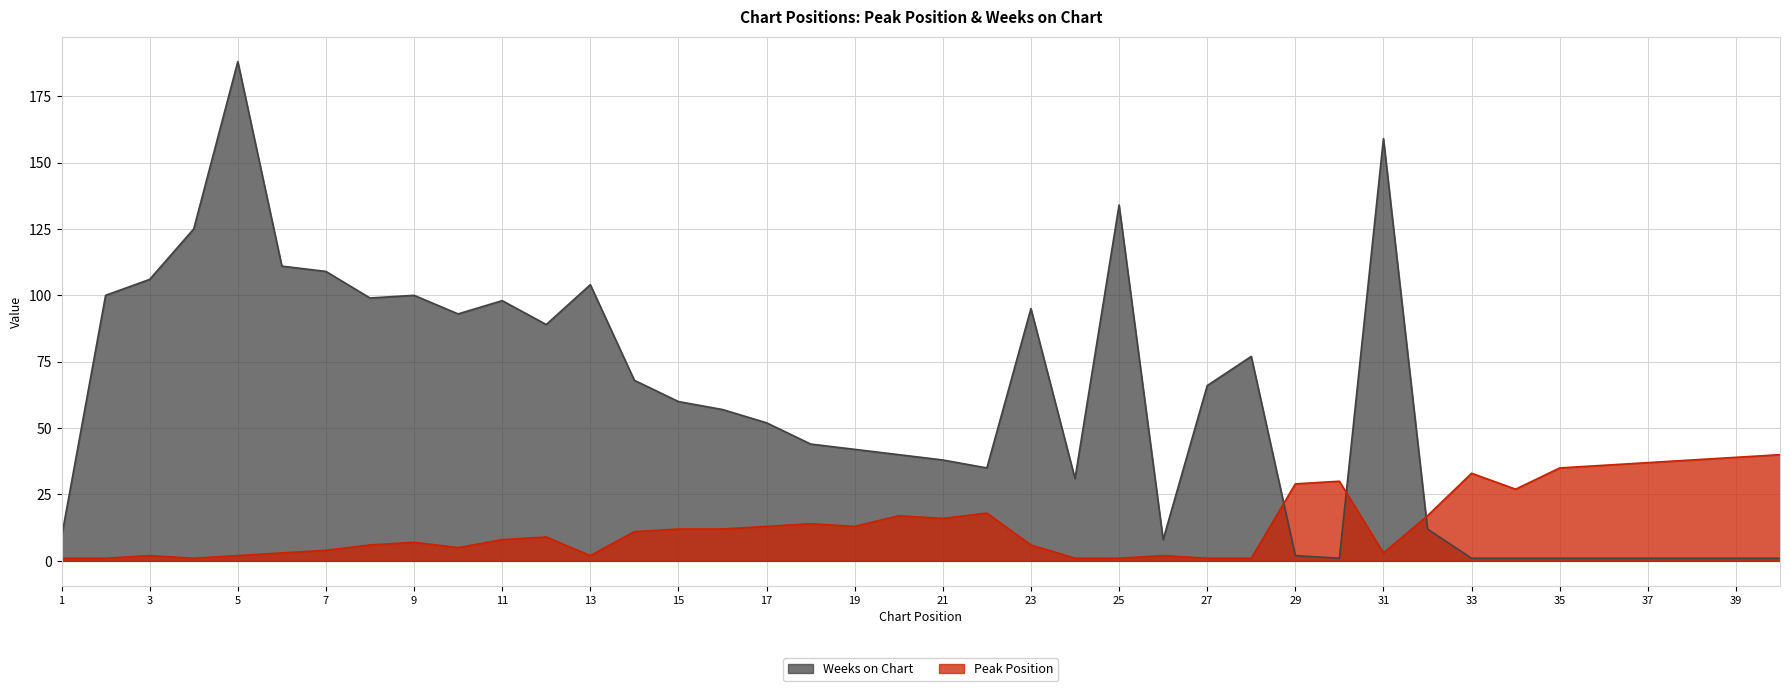

List the series in order of their overall mean, highest first.

Weeks on Chart, Peak Position